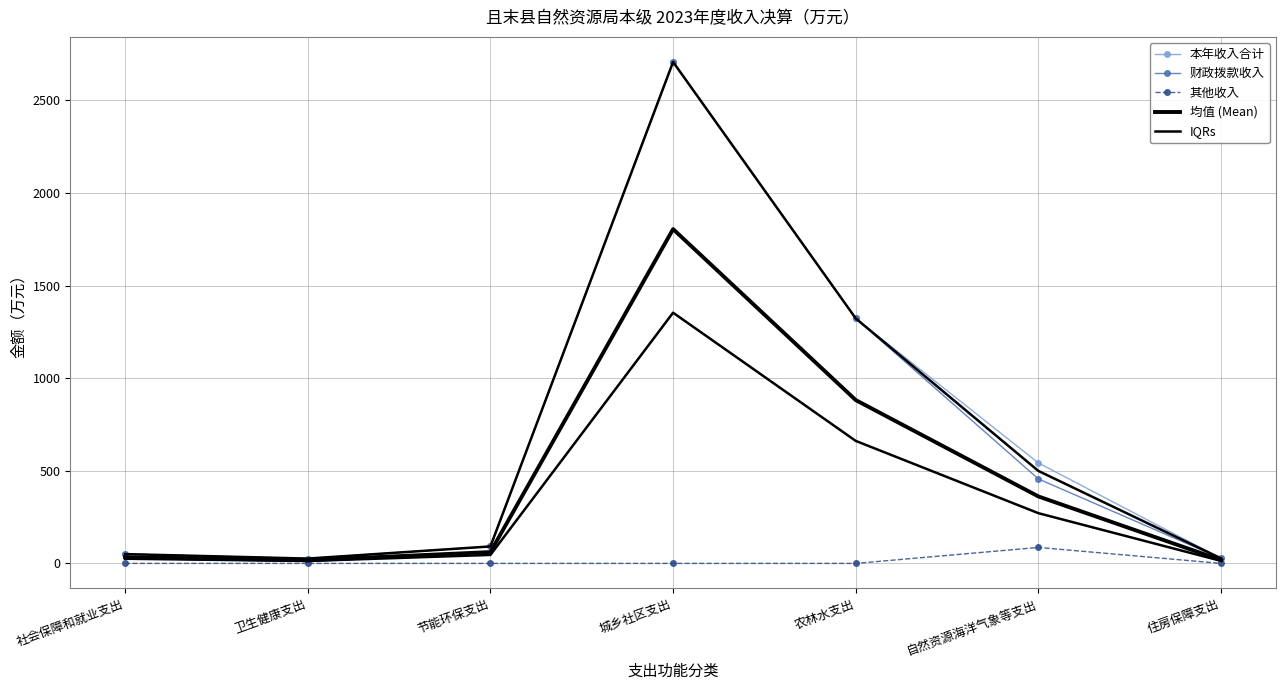

What is the sum of the 财政拨款收入 values at 节能环保支出 and 卫生健康支出?

117.8